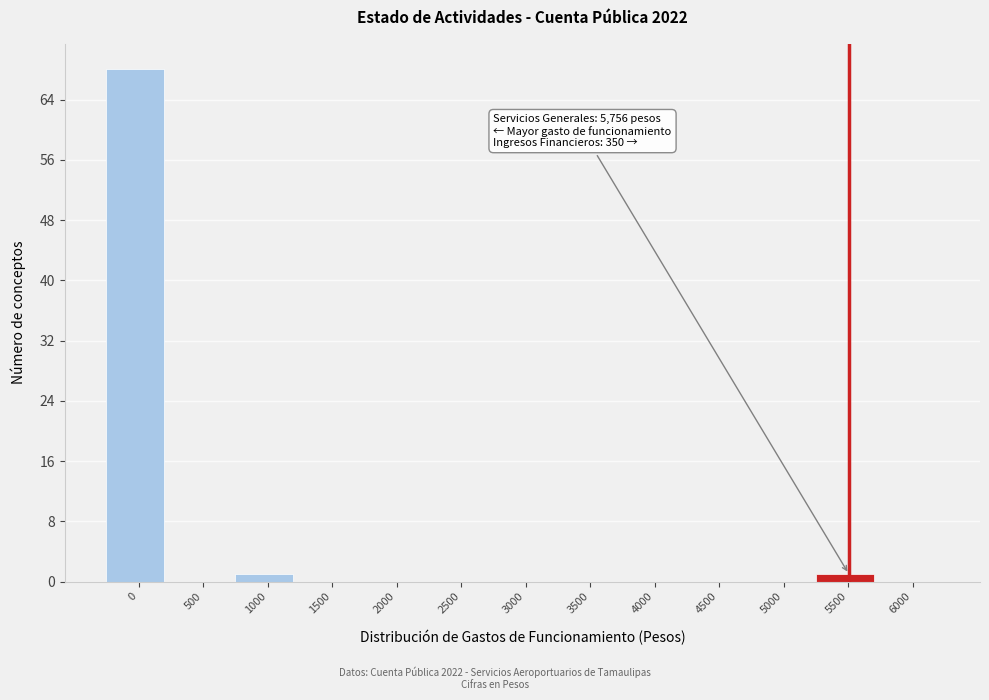

Reading left to right, what are all the values shown in this chart?

0=68	500=0	1000=1	1500=0	2000=0	2500=0	3000=0	3500=0	4000=0	4500=0	5000=0	5500=1	6000=0